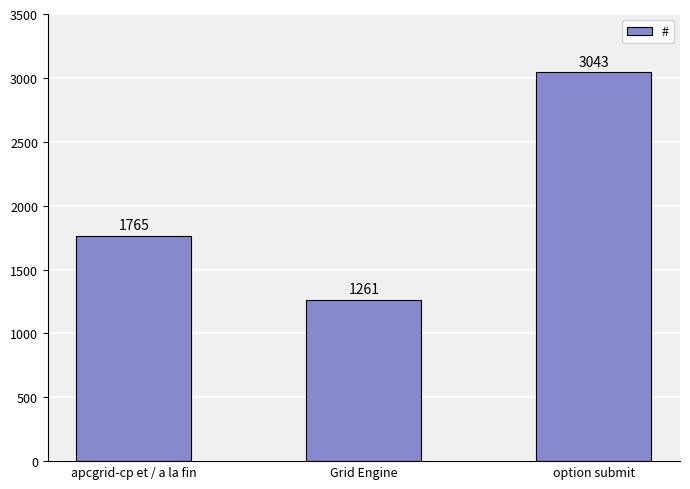

How many series are shown in this chart?

1